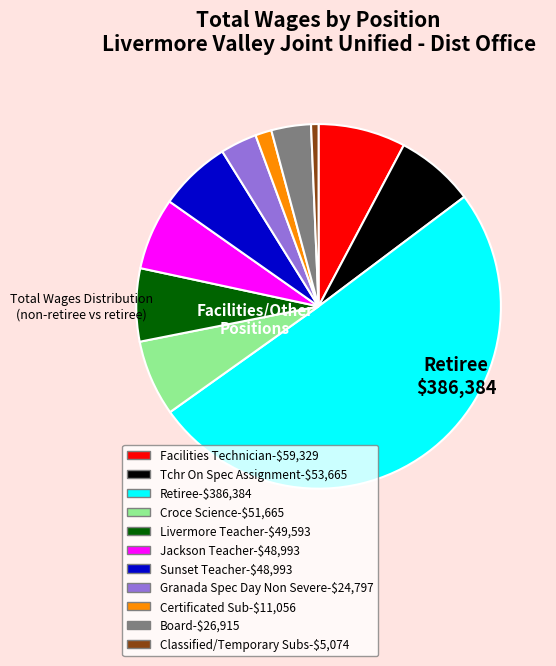

Which category accounts for the majority?

Retiree